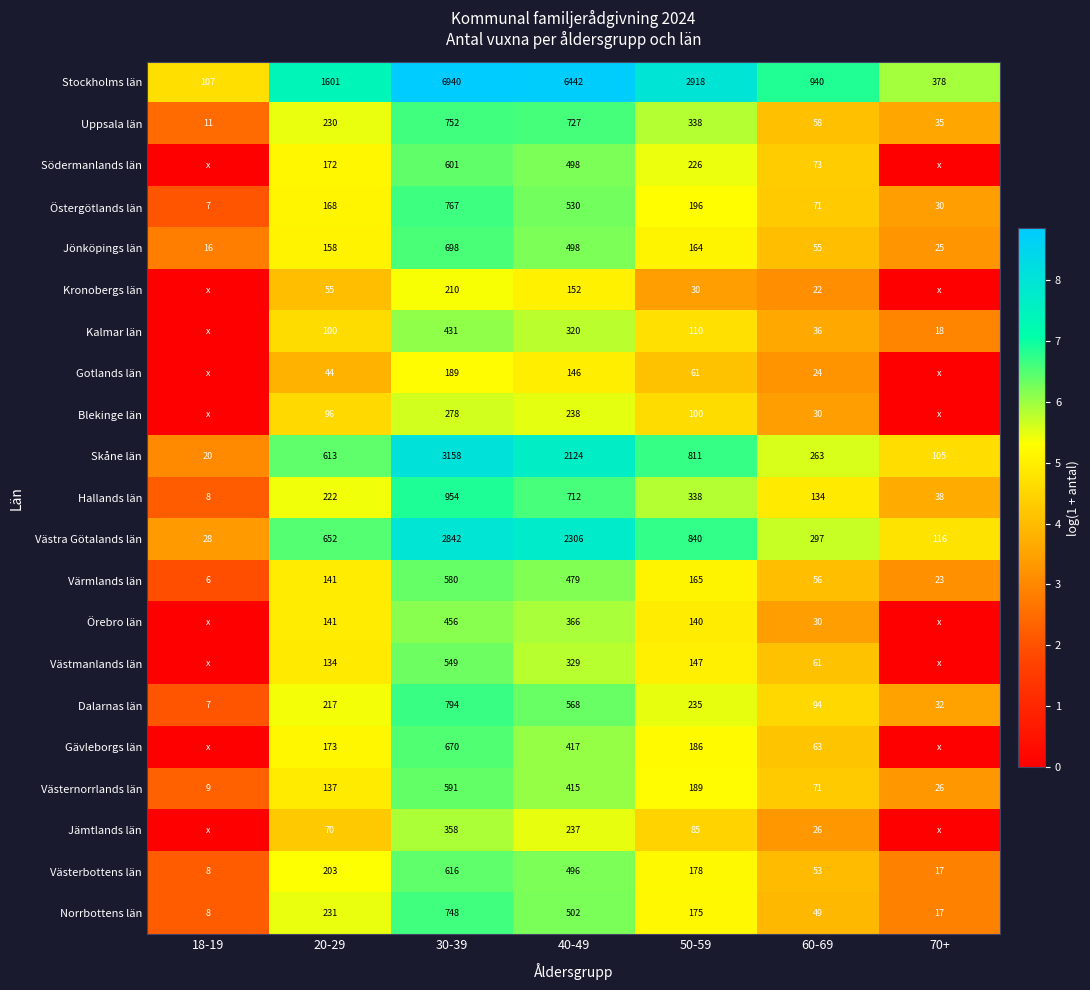

What is the total value across all series at 60-69?

2506